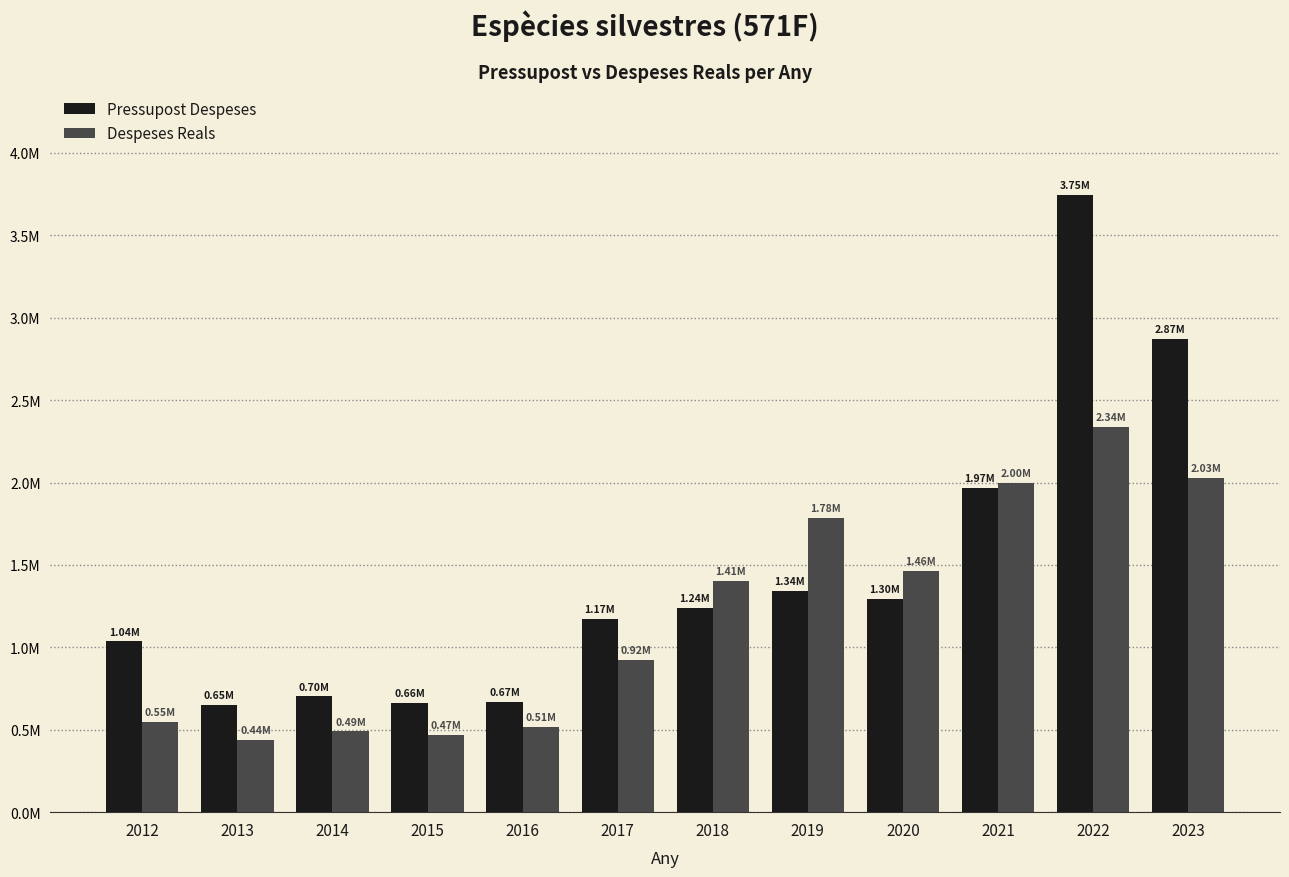

True or false: Despeses Reals has a value of 921586.1 at 2017.

True